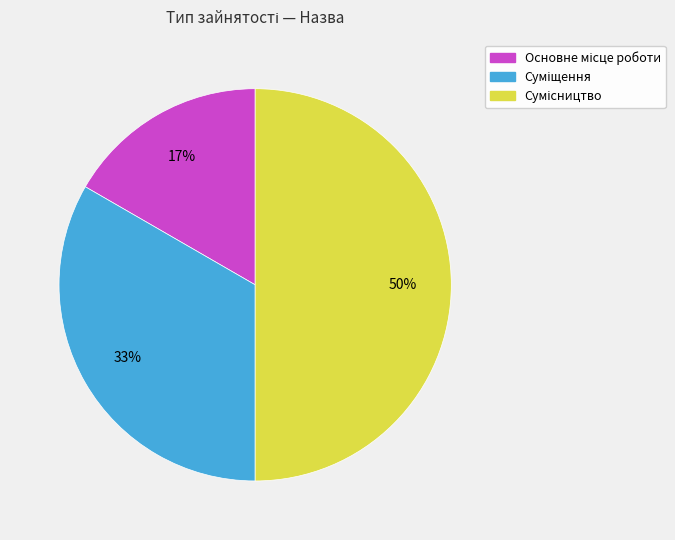

To the nearest percent, what is the difference between the largest and smallest slice percentages?

33%